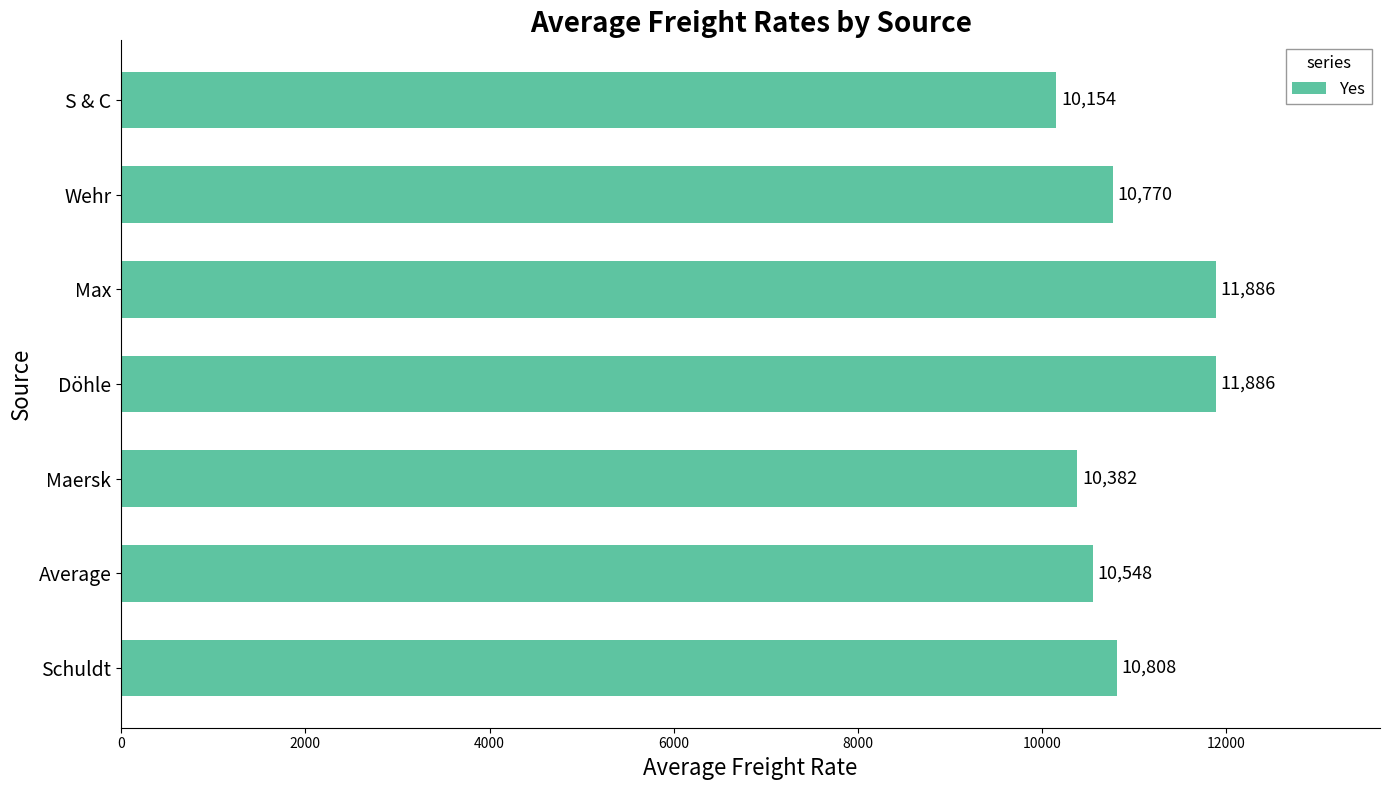

Between Schuldt and Maersk, which is larger?

Schuldt